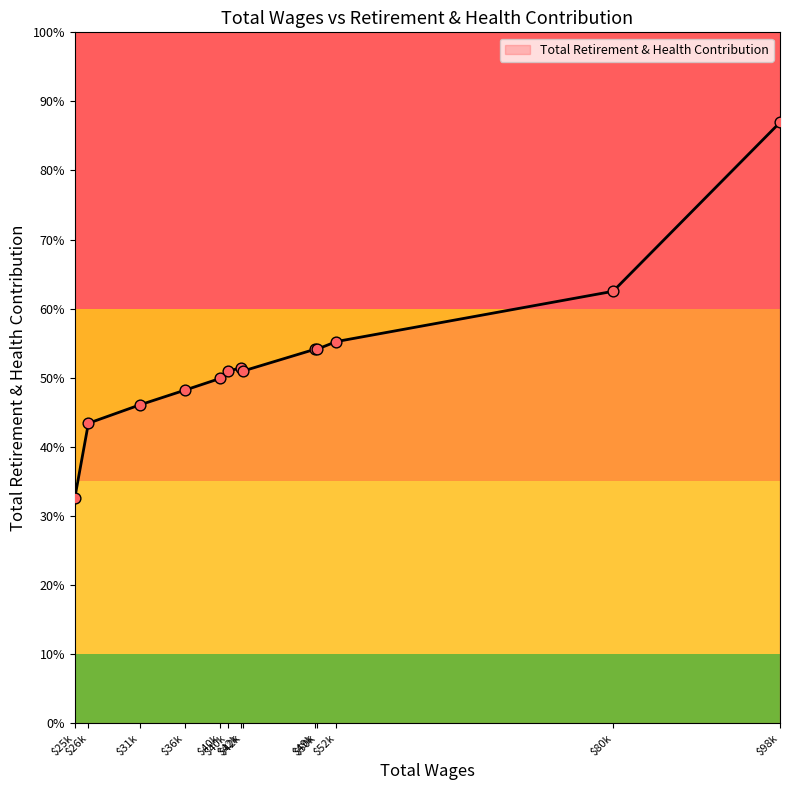

Is this an area chart (filled region under the line)?

Yes